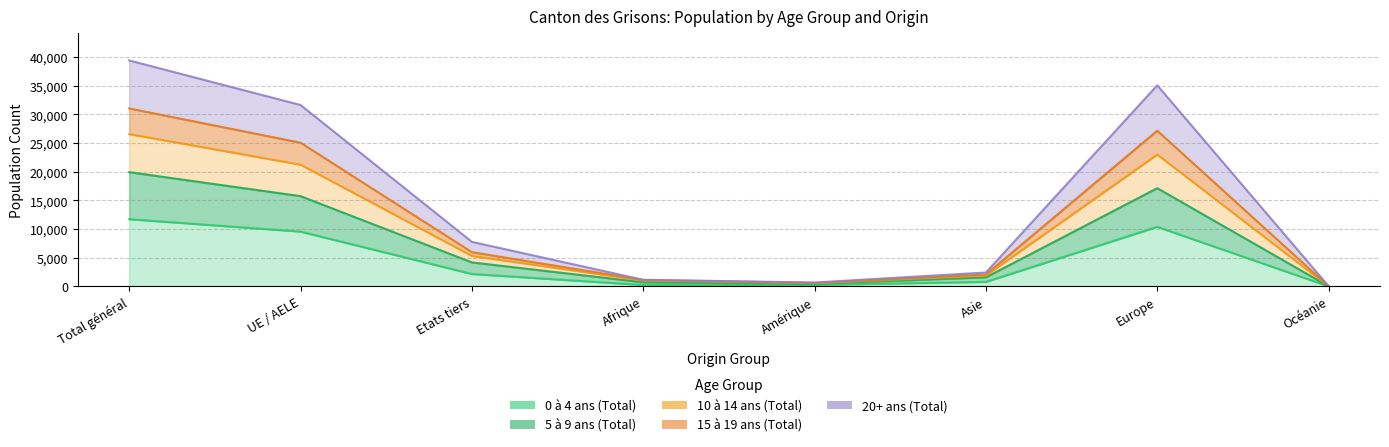

How many series are shown in this chart?

5